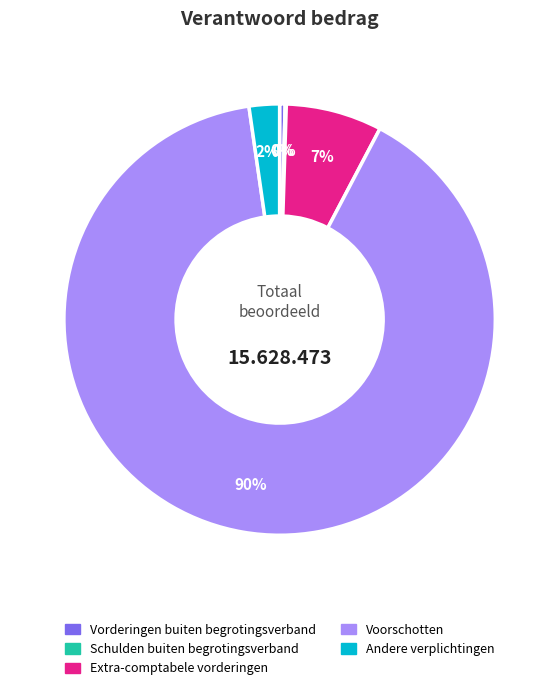

Which category accounts for the majority?

Voorschotten